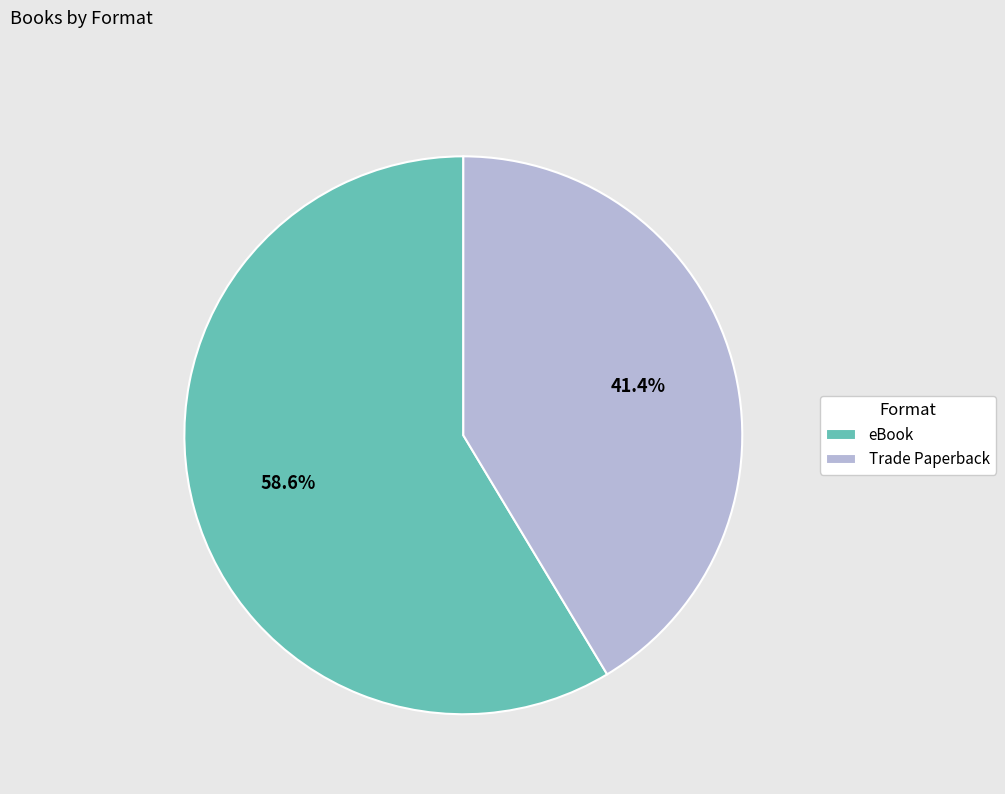

To the nearest percent, what portion does eBook represent?

59%